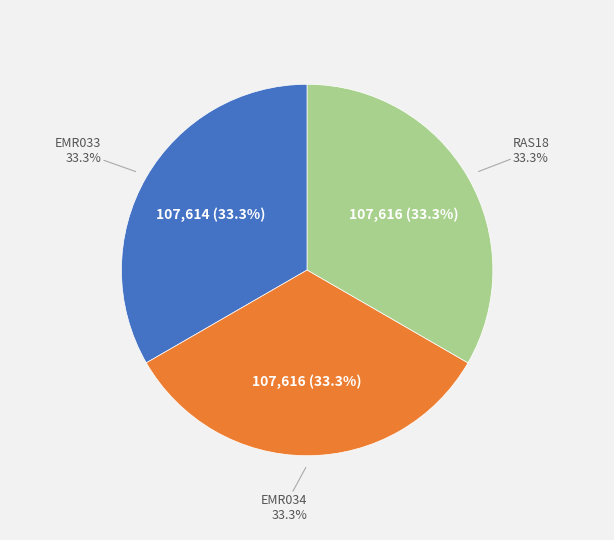

What is the change in value from EMR033 to EMR034?

+2